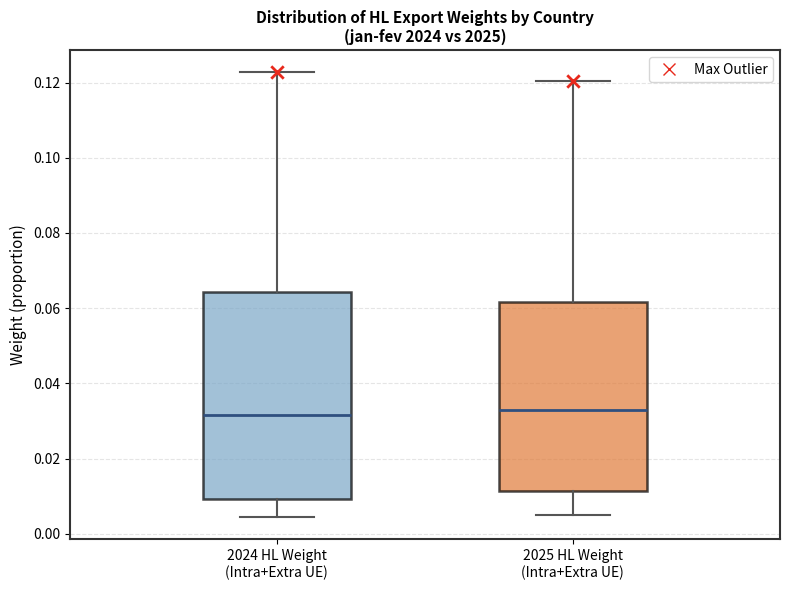

Where is the upper edge of the box for 2024 HL Weight (Intra+Extra UE) on the y-axis? The values are not printed on the chart, so give them approximately, as read against the axis.

0.064